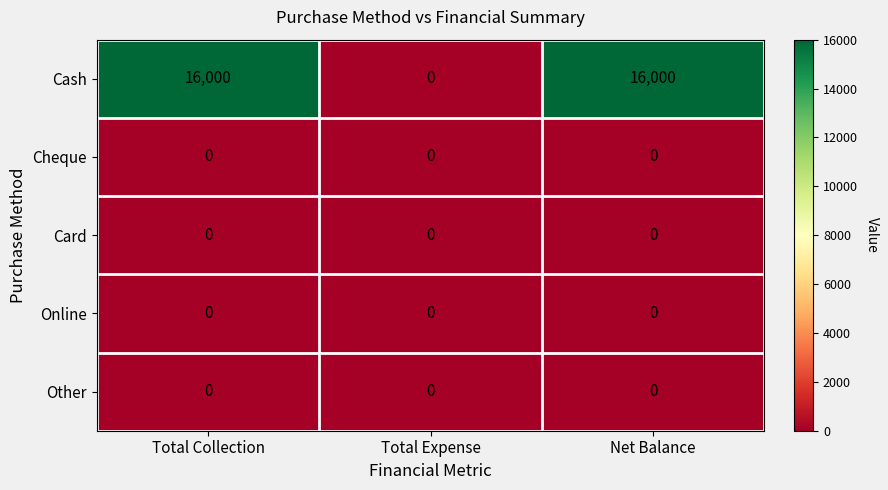

Reading left to right, extract all data points from this chart.

Cash: Total Collection=16000	Total Expense=0	Net Balance=16000
Cheque: Total Collection=0	Total Expense=0	Net Balance=0
Card: Total Collection=0	Total Expense=0	Net Balance=0
Online: Total Collection=0	Total Expense=0	Net Balance=0
Other: Total Collection=0	Total Expense=0	Net Balance=0